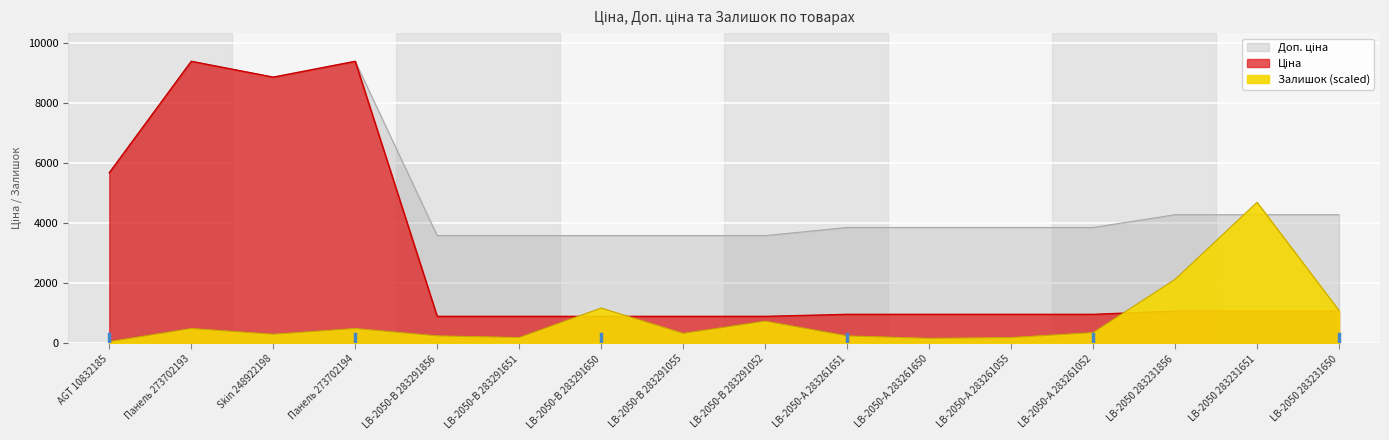

Does the chart display data point markers on the line(s)?

No